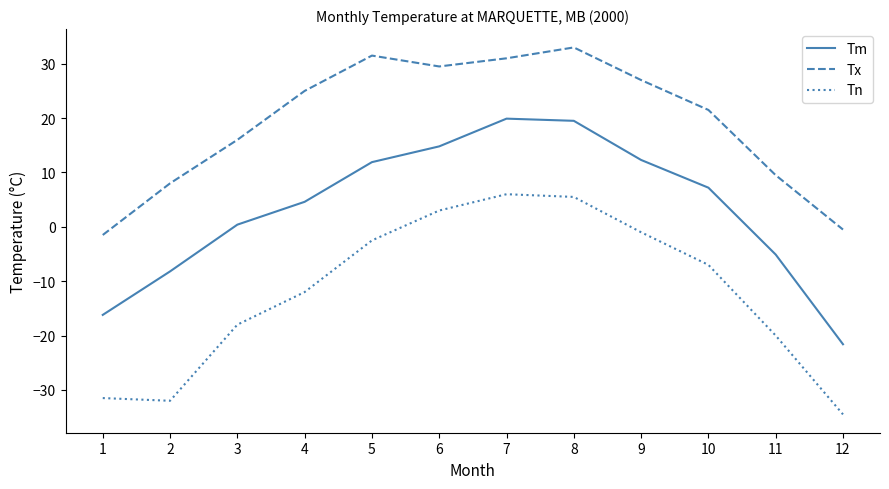

True or false: Tn and Tx cross at least once.

False